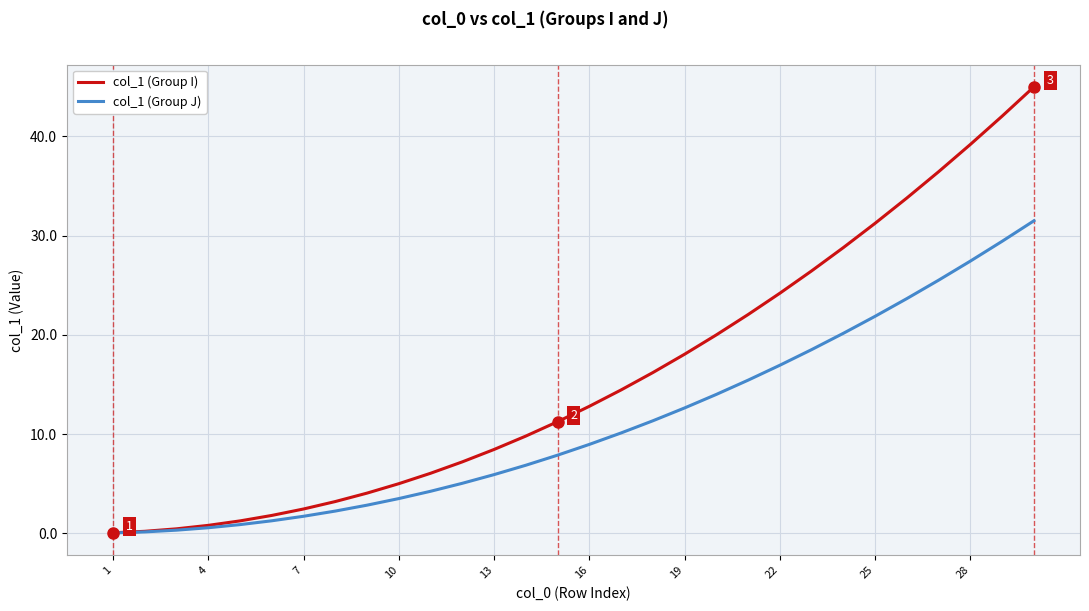

What is the greatest value displayed?

45.0